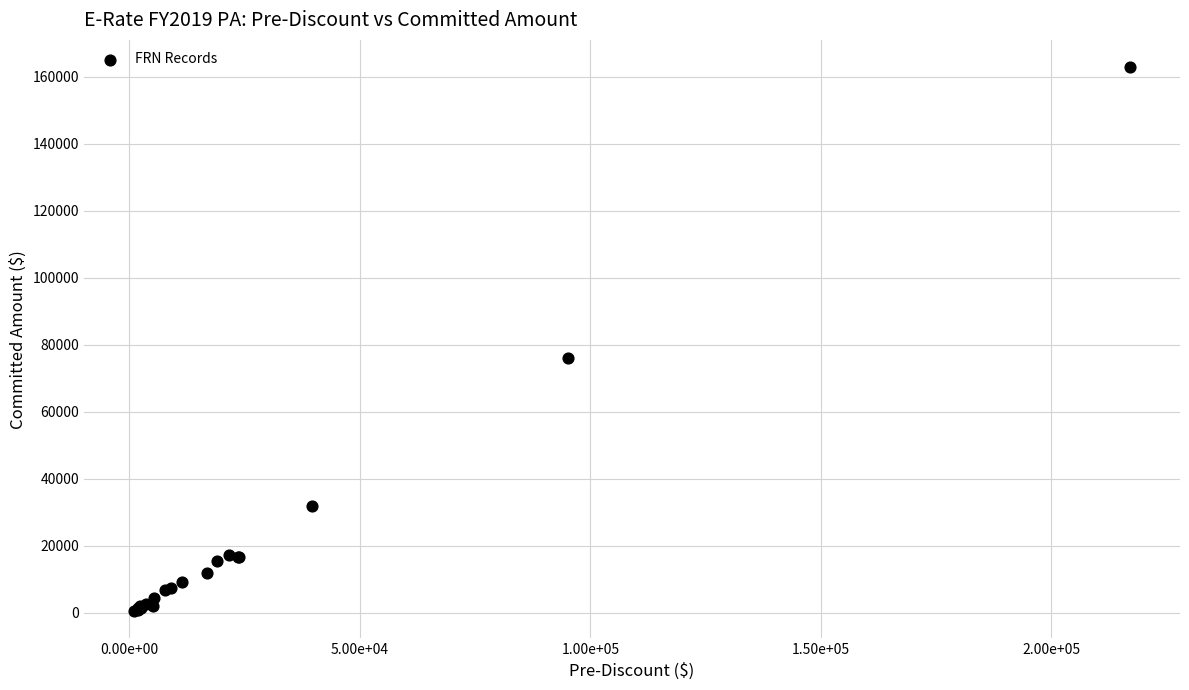

What Y value in the scatter plot is closest to 81600?

76104.0